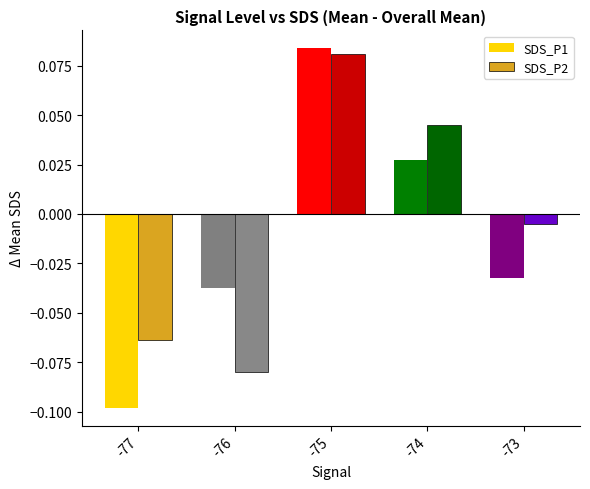

How many values in the SDS_P2 series exceed 0?

2